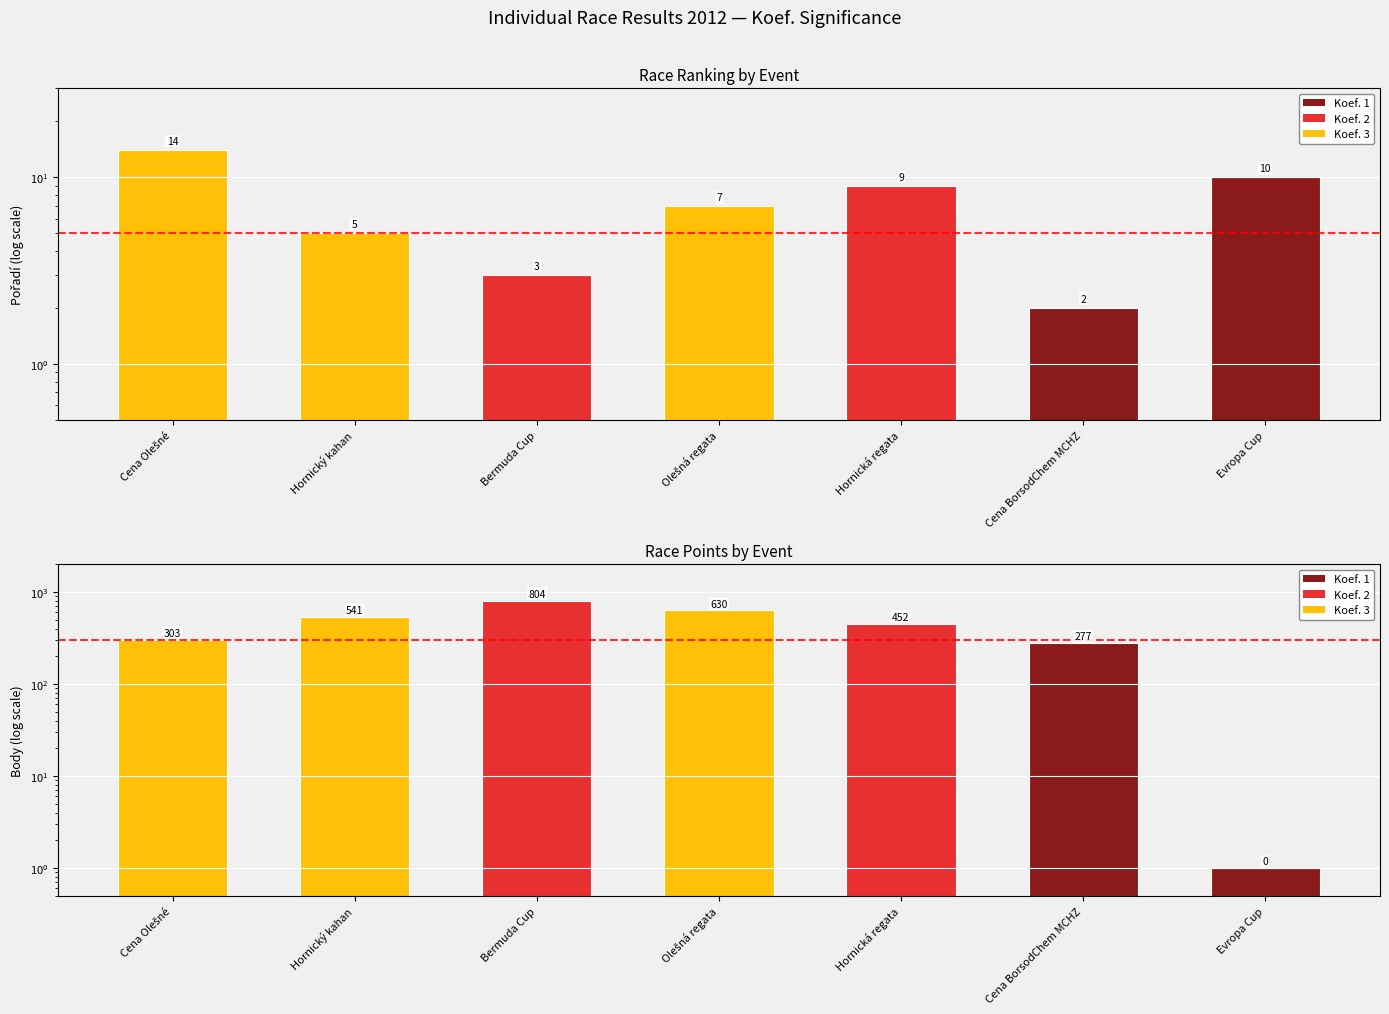

What is the value of the Body bar at the 7th from the left?

1